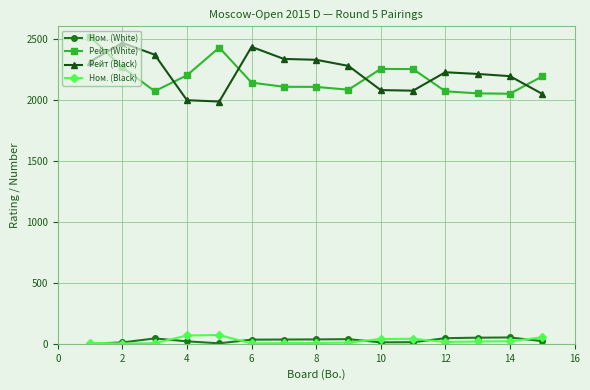

What is the maximum value for Ном. (White)?

52